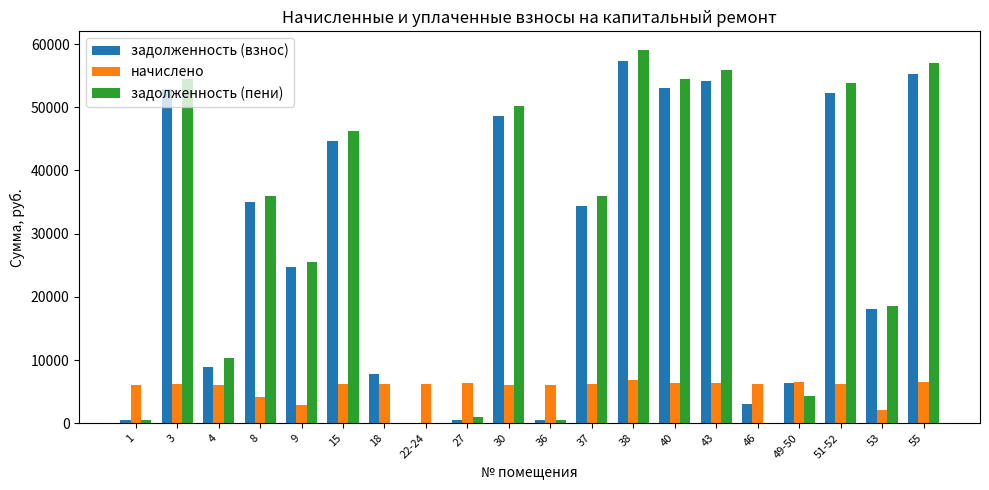

At which label does начислено first exceed 6212?

3